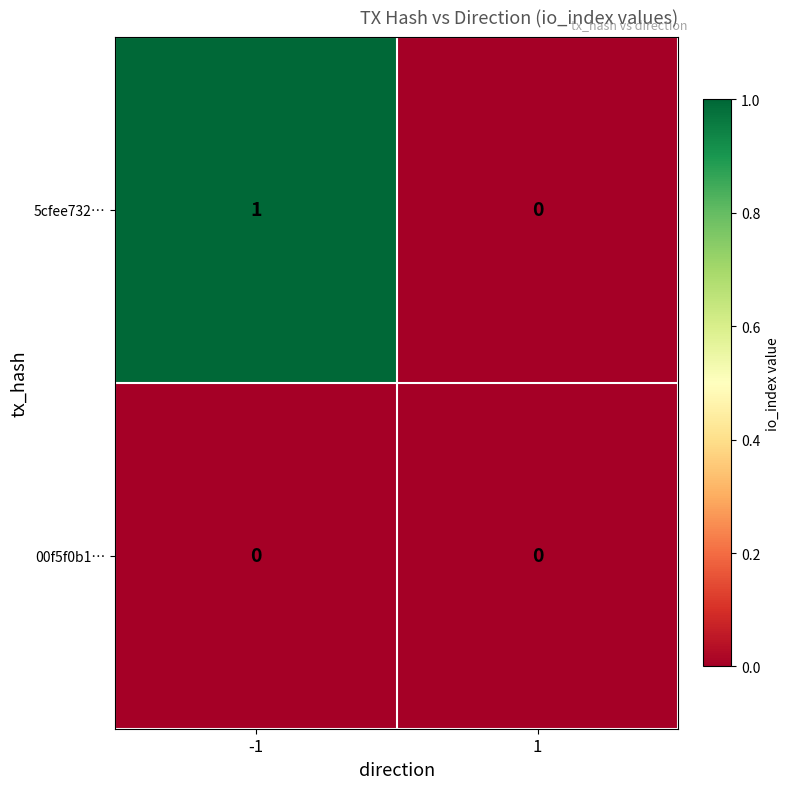

Which series has the largest total across all categories?

5cfee732…